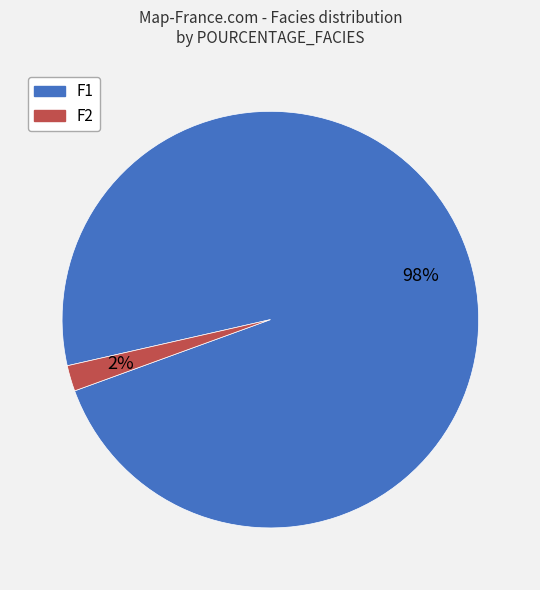

To the nearest percent, what is the difference between the largest and smallest slice percentages?

96%